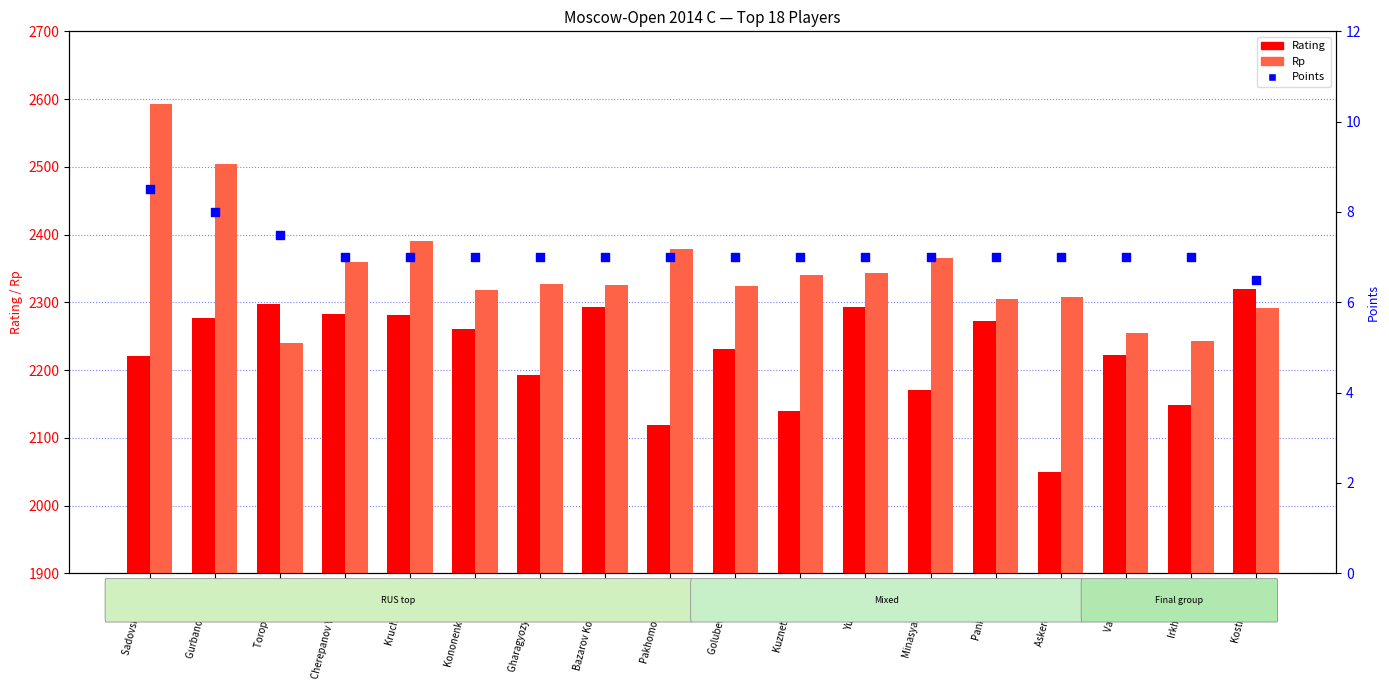

What is the total value across all series at Gurbanov Andrei?

4789.0